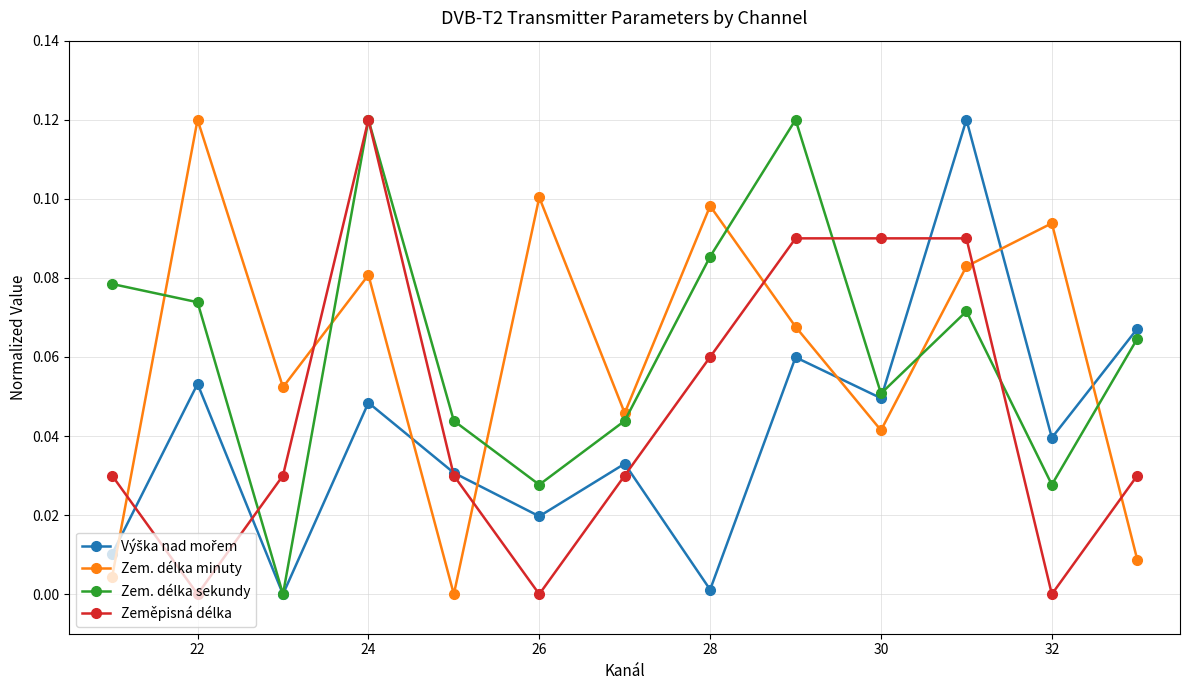

How many data points in Zem. délka sekundy are above 0?

12